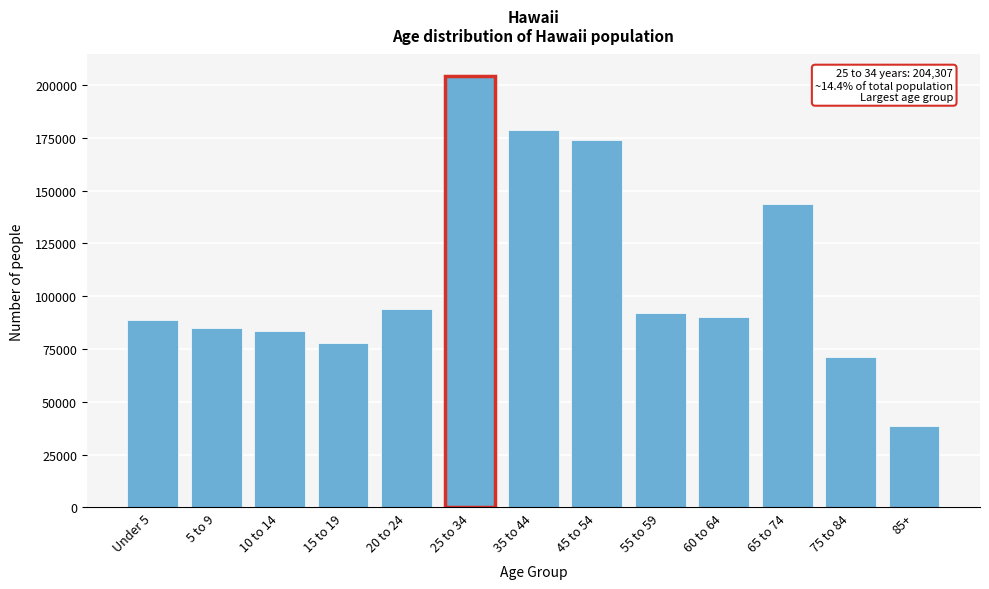

Reading left to right, transcribe all the data shown in this chart.

88842	84852	83615	77712	94068	204307	178976	174021	92001	90094	143921	71174	38511